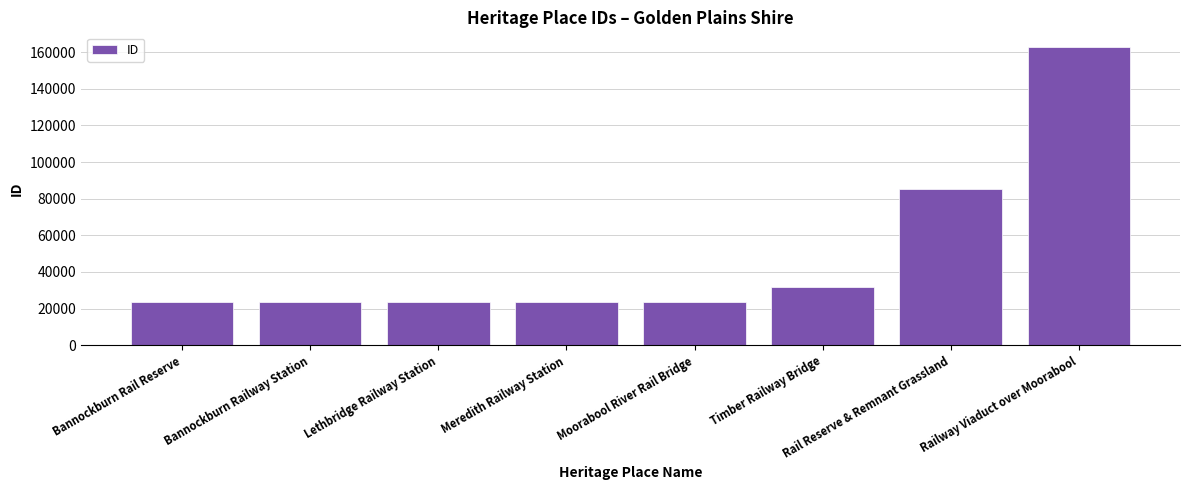

Is it true that the value at Railway Viaduct over Moorabool is 258468?

False